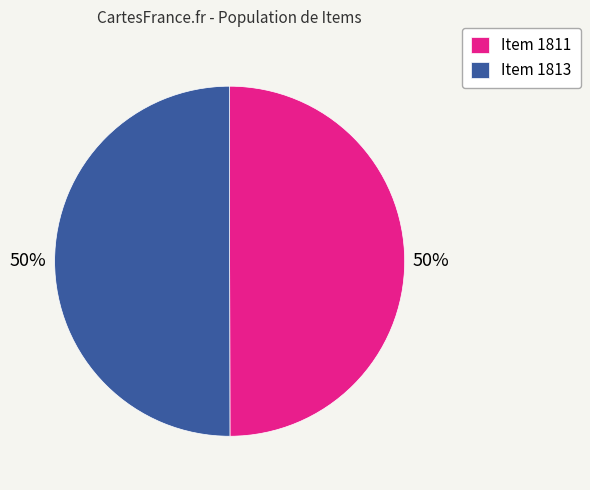

To the nearest percent, what is the combined percentage of Item 1813 and Item 1811?

100%